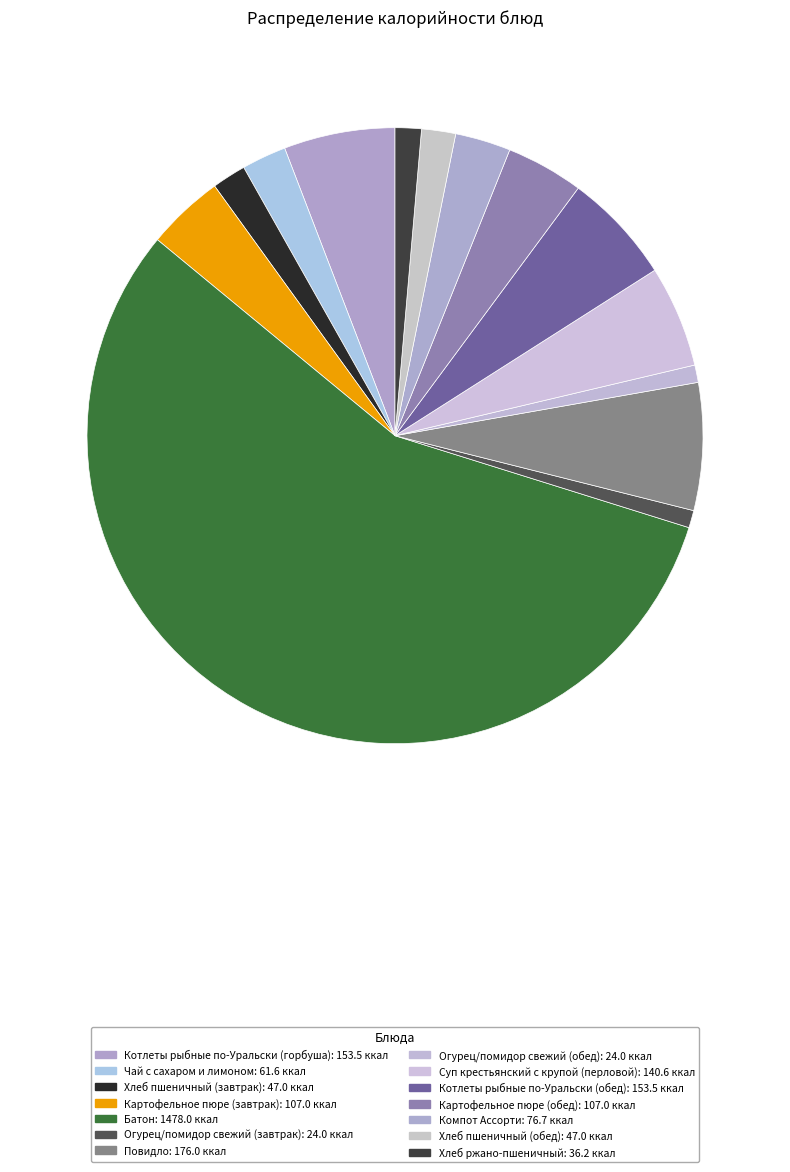

What is the change in value from Котлеты рыбные по-Уральски (горбуша) to Огурец/помидор свежий (завтрак)?

-129.5